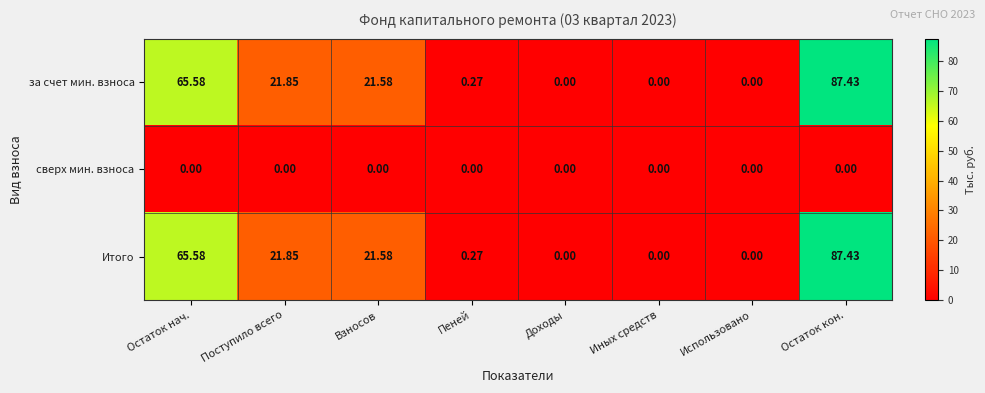

At which label is за счет мин. взноса closest to 43?

Поступило всего